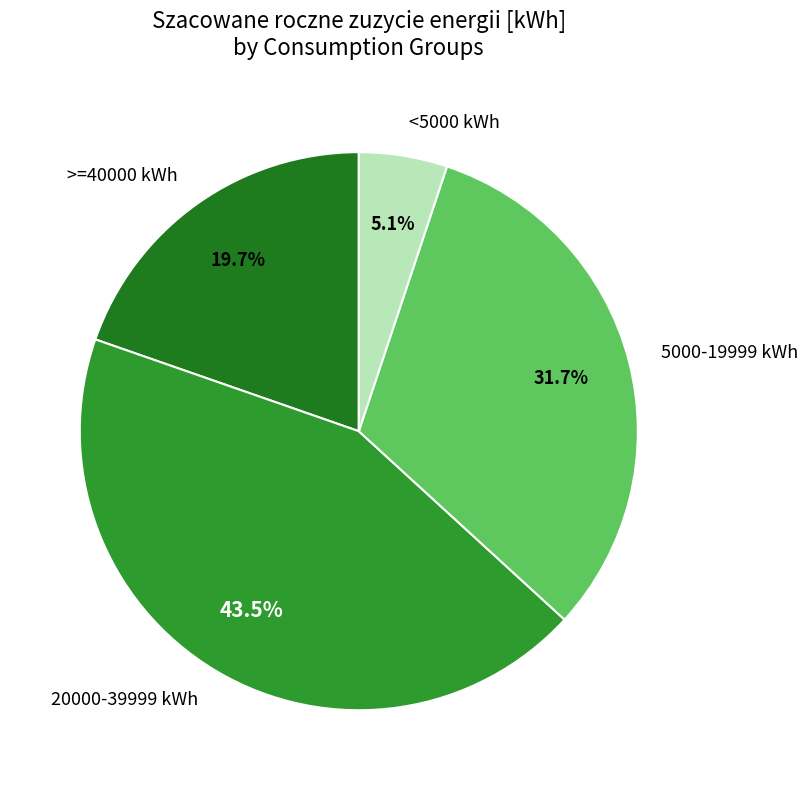

What percentage do 5000-19999 kWh and 20000-39999 kWh together represent?

75.2%